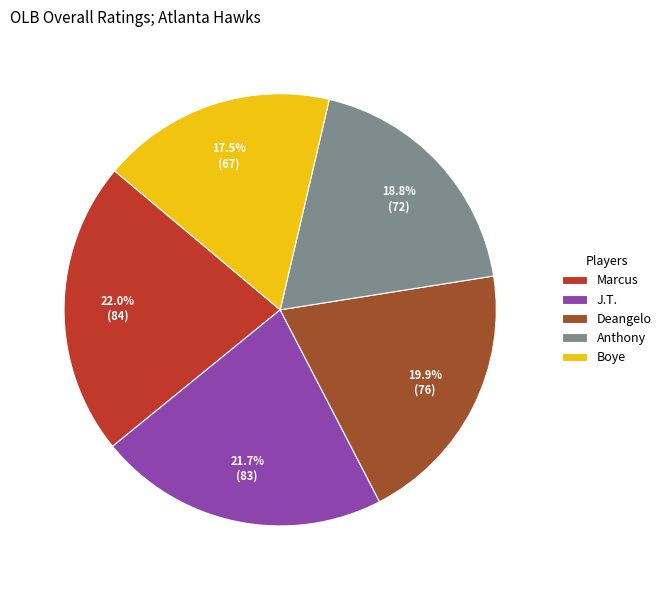

Which category has the smallest portion of the pie?

Boye